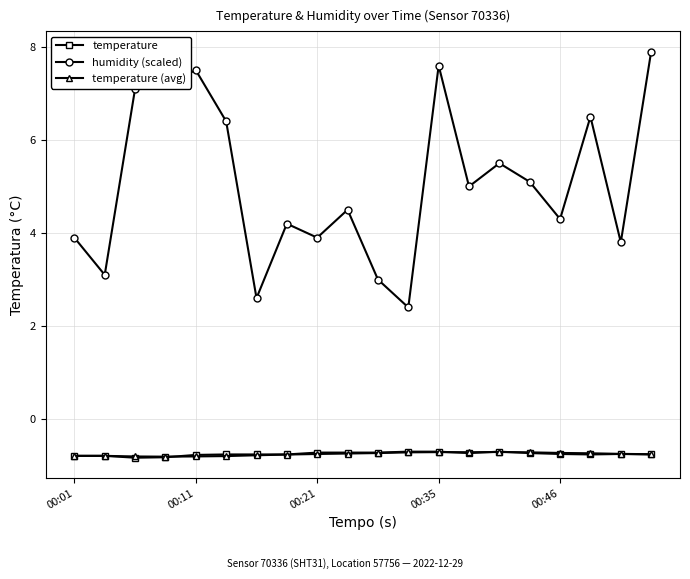

What is the difference between the maximum and minimum values in the humidity (scaled) series?

5.5